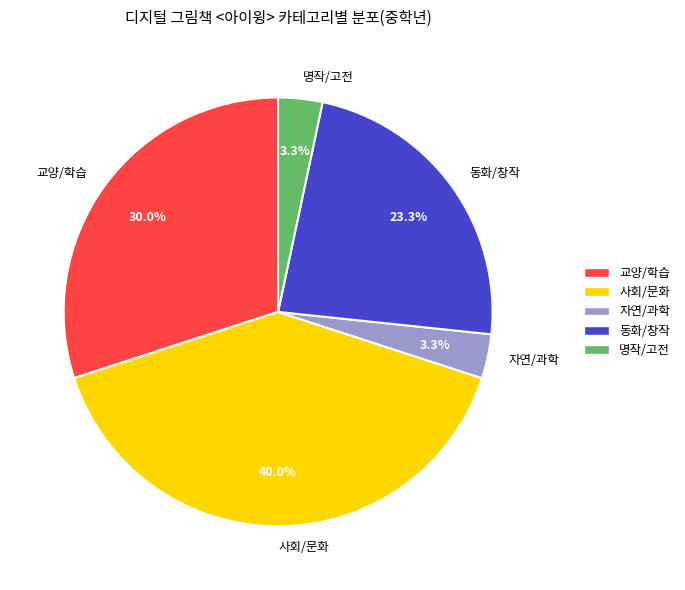

To the nearest percent, what portion does 사회/문화 represent?

40%